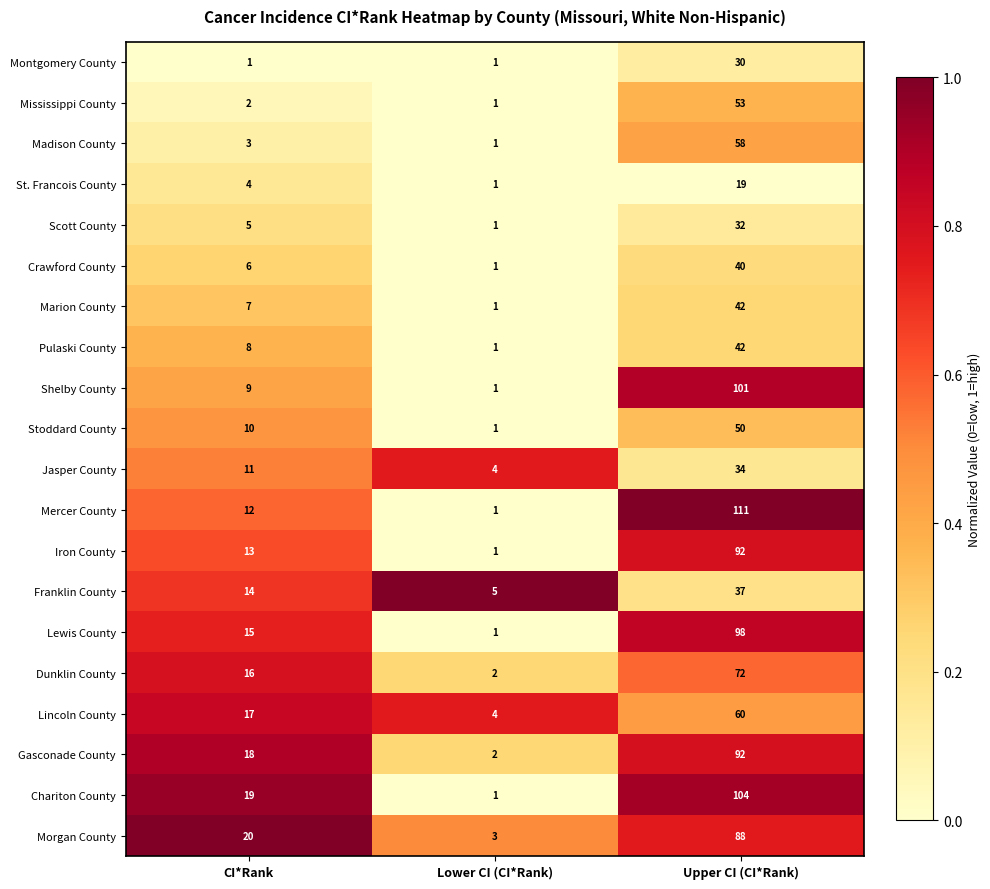

What is the greatest value displayed?

111